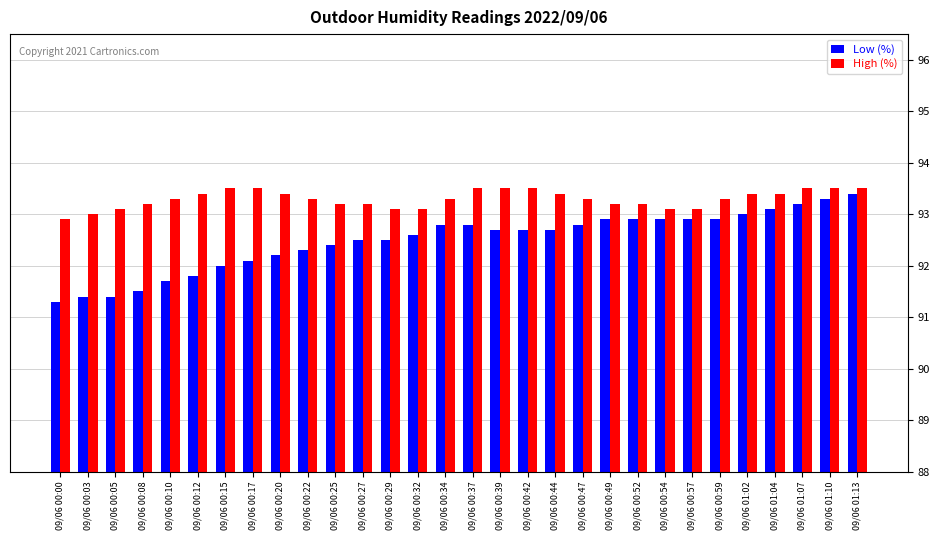

What is the difference between the maximum and second lowest values in the High (%) series?

0.5